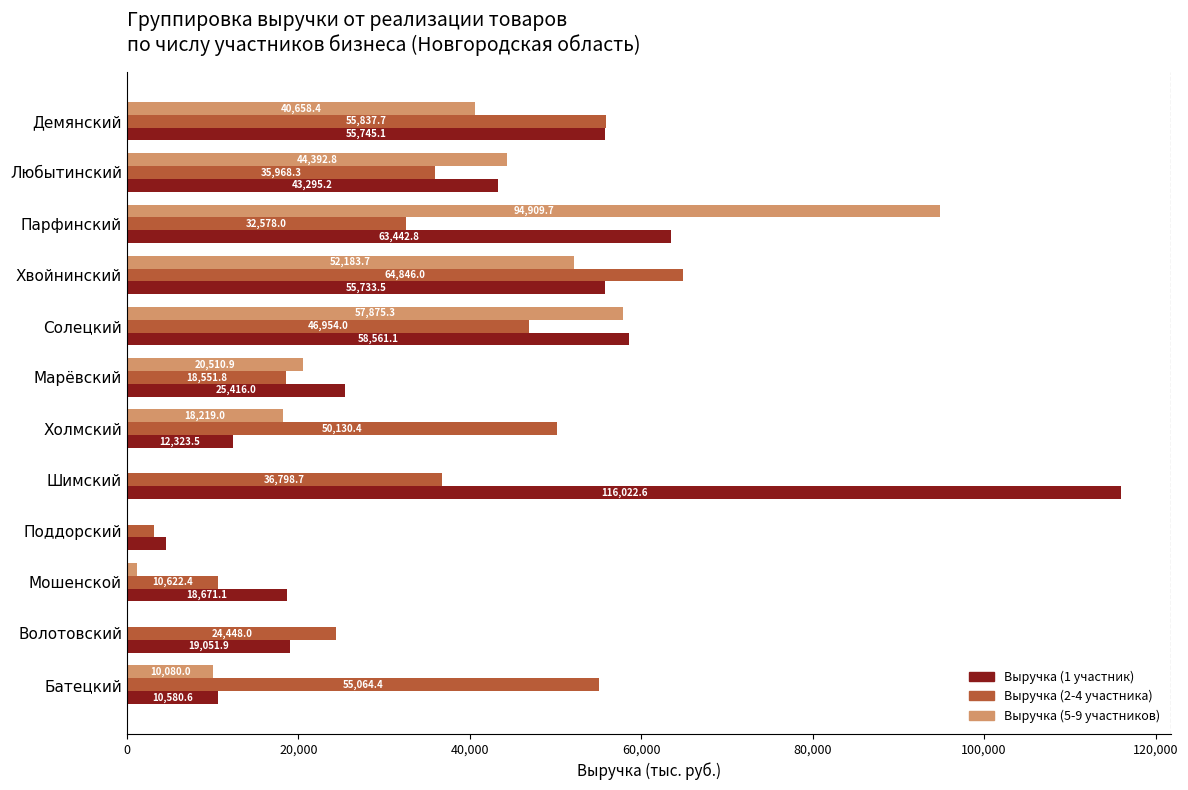

How many values in Выручка (5-9 участников) are above zero?

9